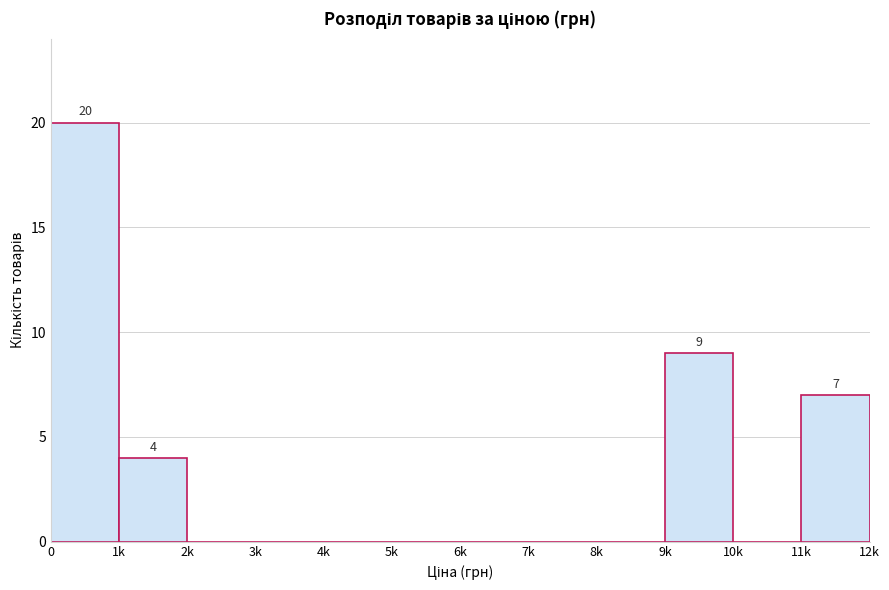

Reading left to right, extract all data points from this chart.

0=20	1k=4	2k=0	3k=0	4k=0	5k=0	6k=0	7k=0	8k=0	9k=9	10k=0	11k=7